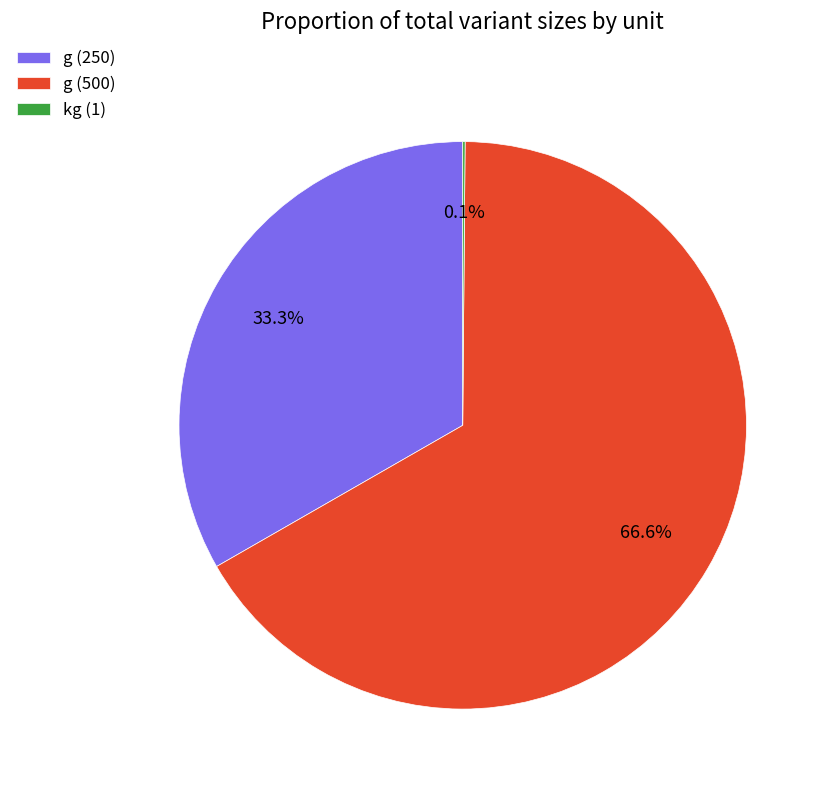

To the nearest percent, what is the difference between the largest and smallest slice percentages?

66%